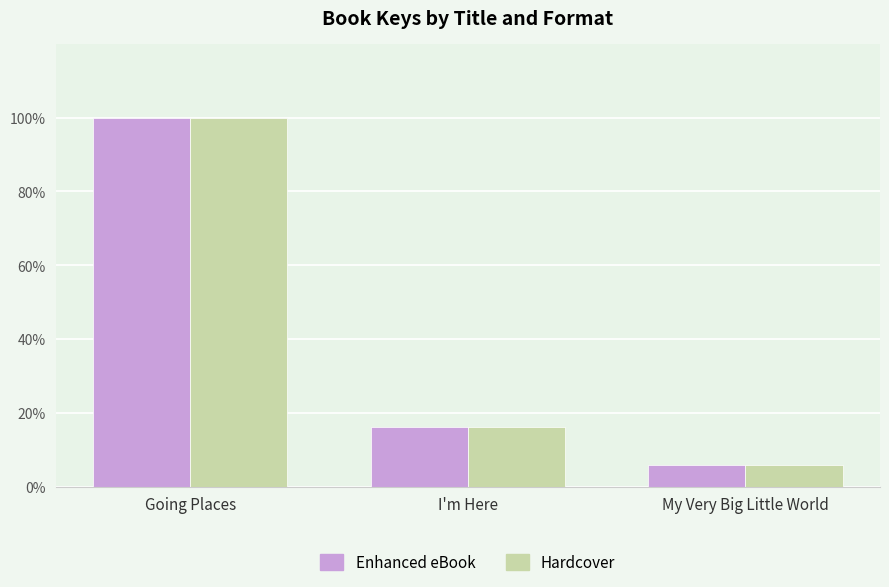

How many bars are there in each group?

2